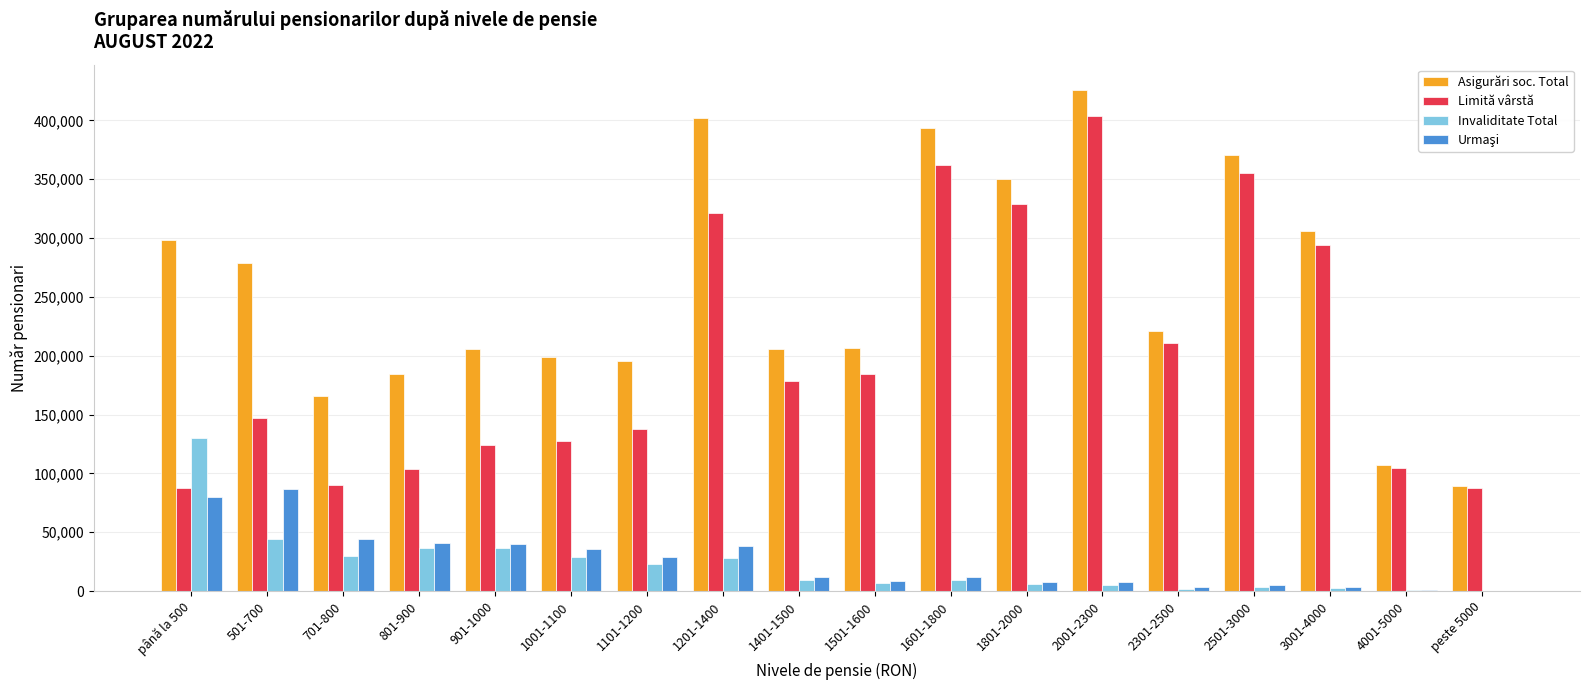

Where is Asigurări soc. Total nearest to the value 257832?

501-700